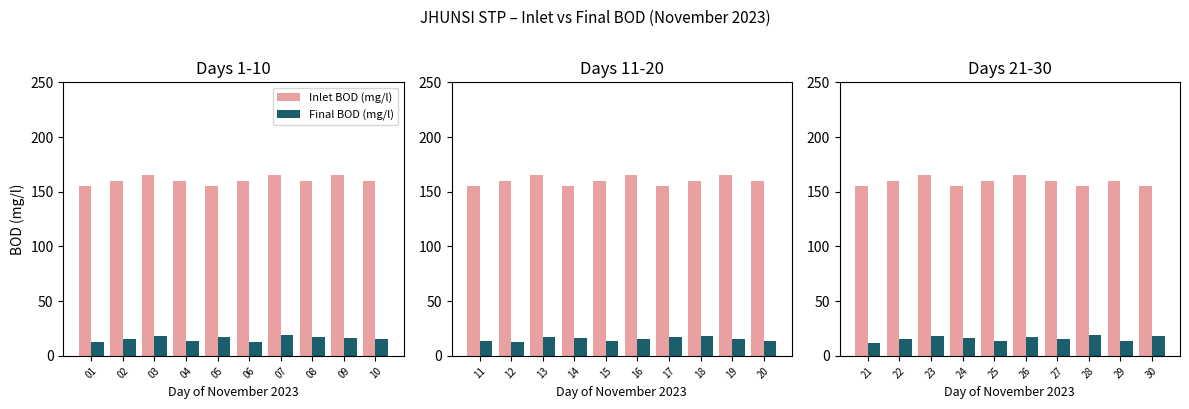

At which label does Inlet BOD (mg/l) first exceed 160?

23